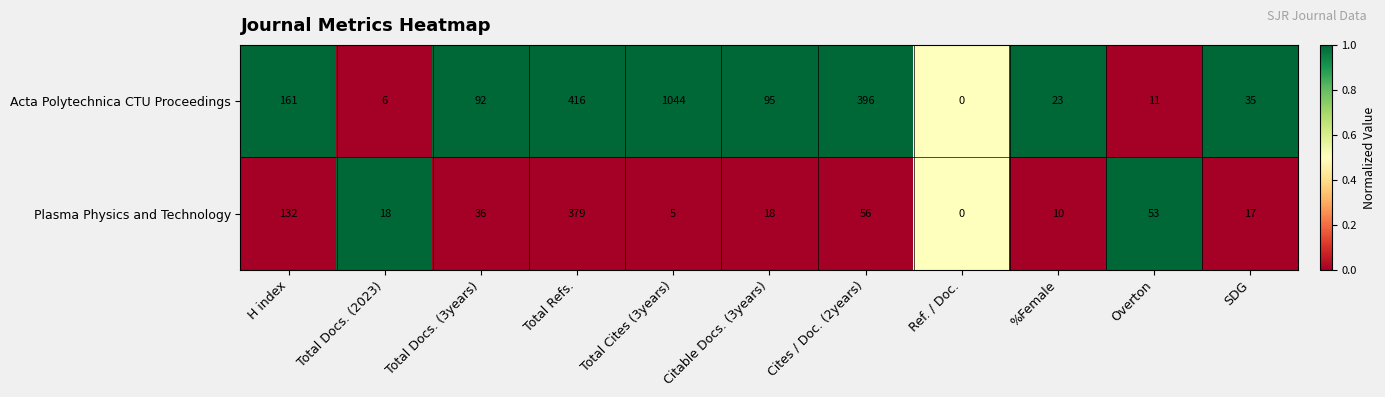

The value of Acta Polytechnica CTU Proceedings at Total Cites (3years) is 540. True or false?

False